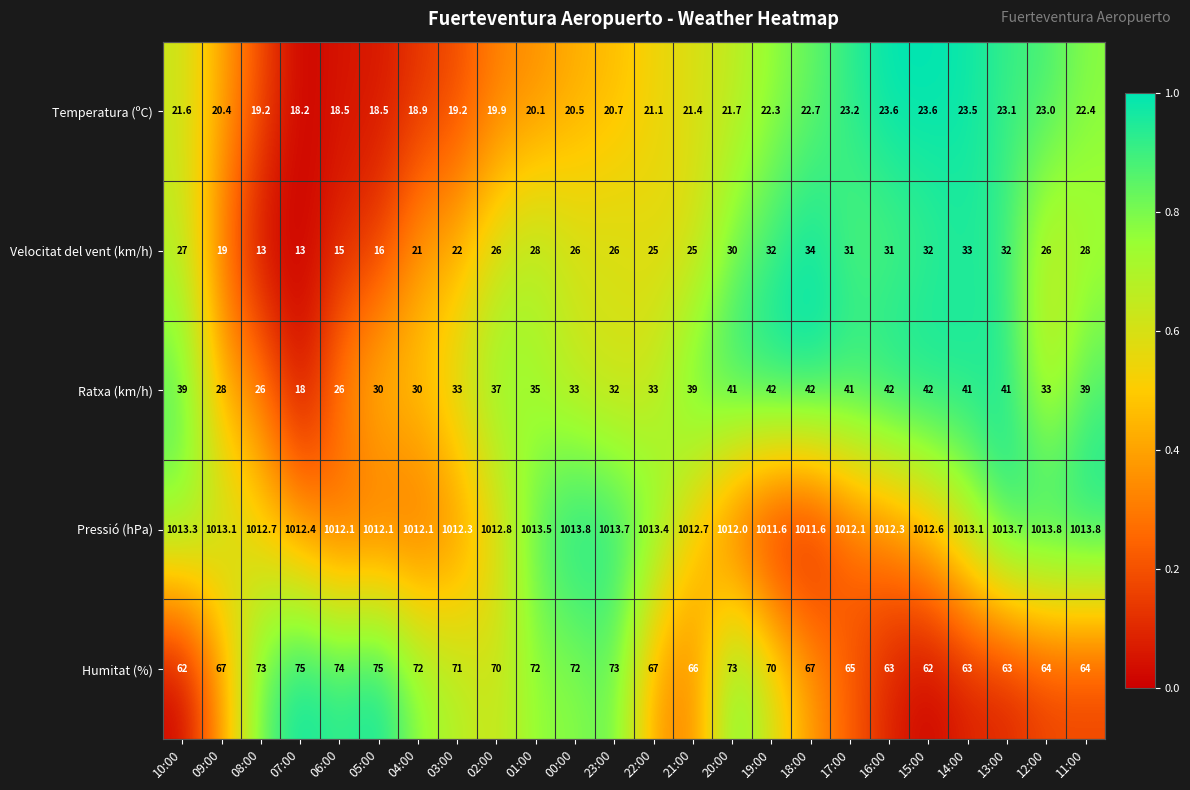

At 15:00, list the series in order from smallest to largest.

Temperatura (ºC), Velocitat del vent (km/h), Ratxa (km/h), Humitat (%), Pressió (hPa)